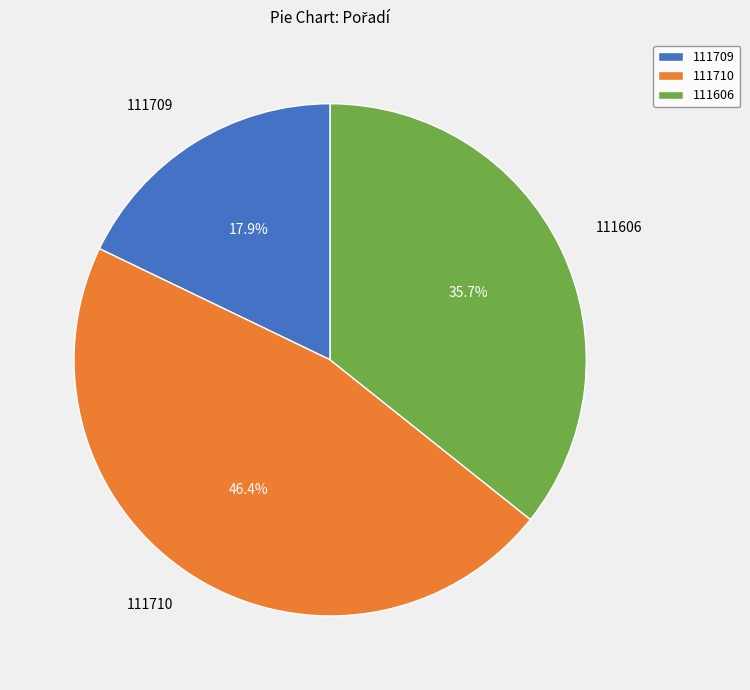

How many slices are in this pie chart?

3